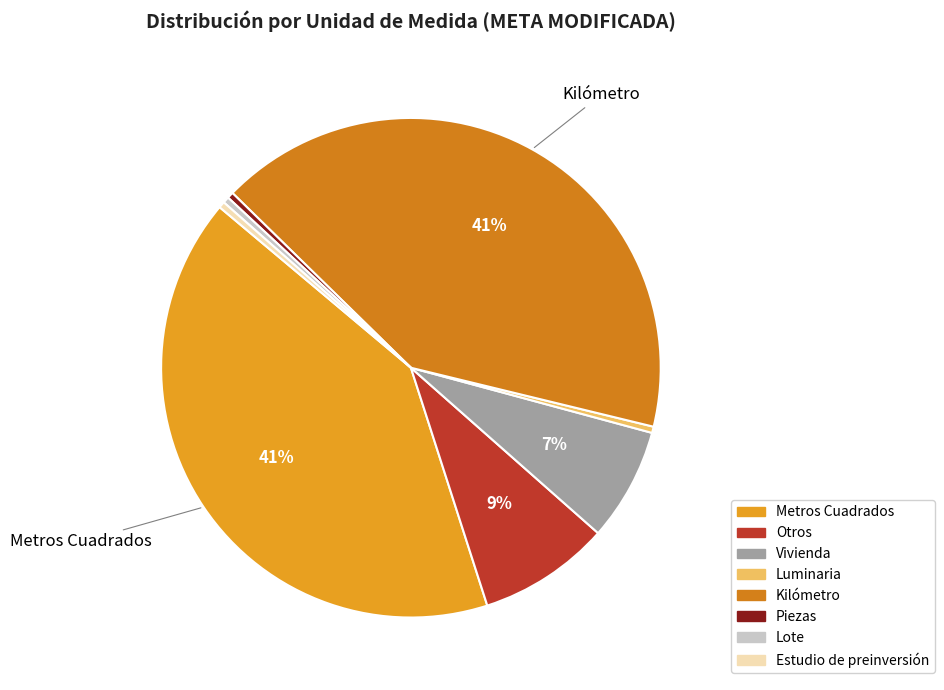

How many slices are in this pie chart?

8